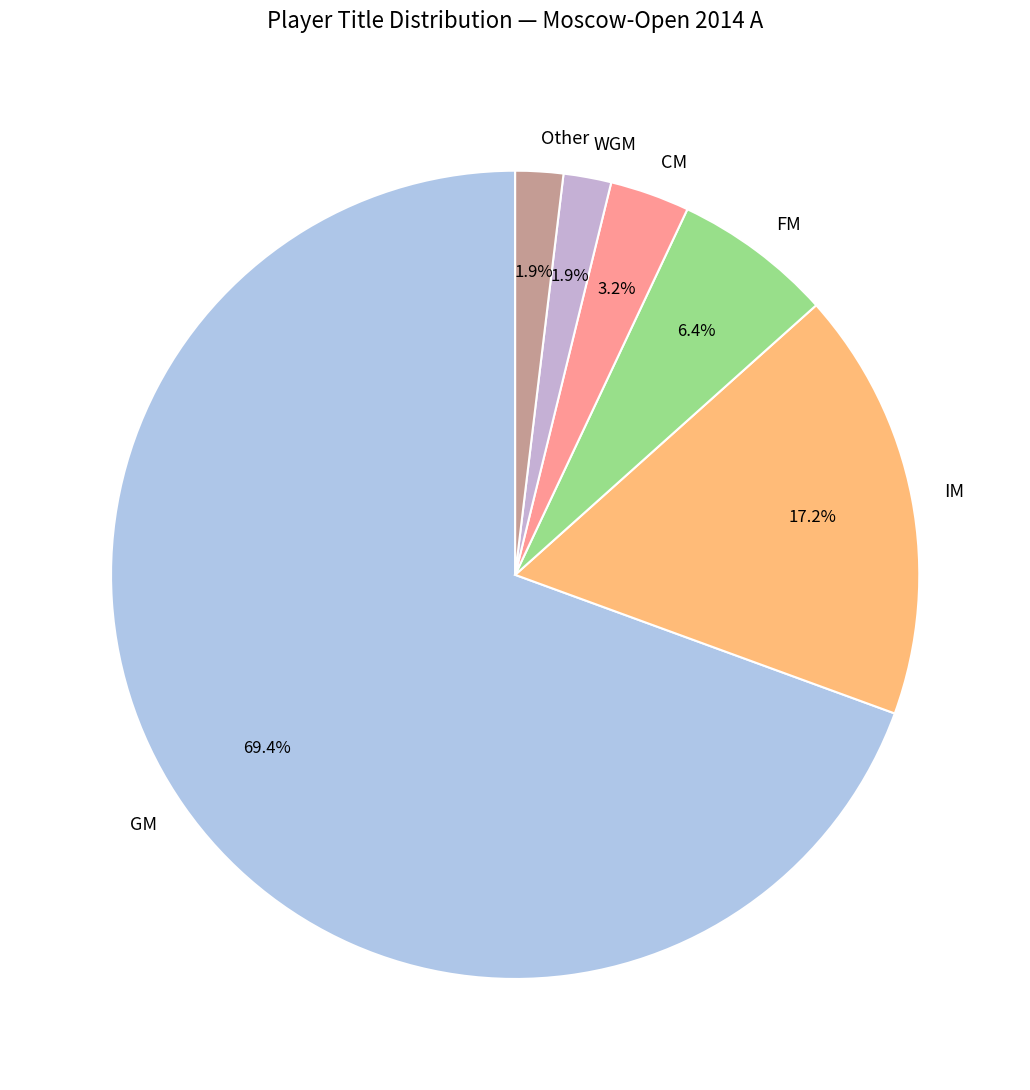

To the nearest percent, what percentage of the pie is IM?

17%